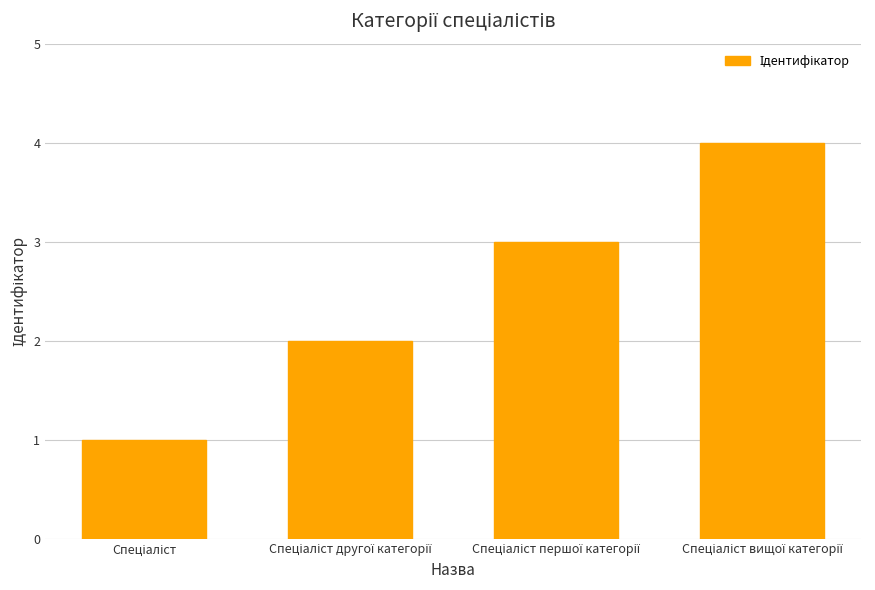

What is the difference between the maximum and minimum values?

3